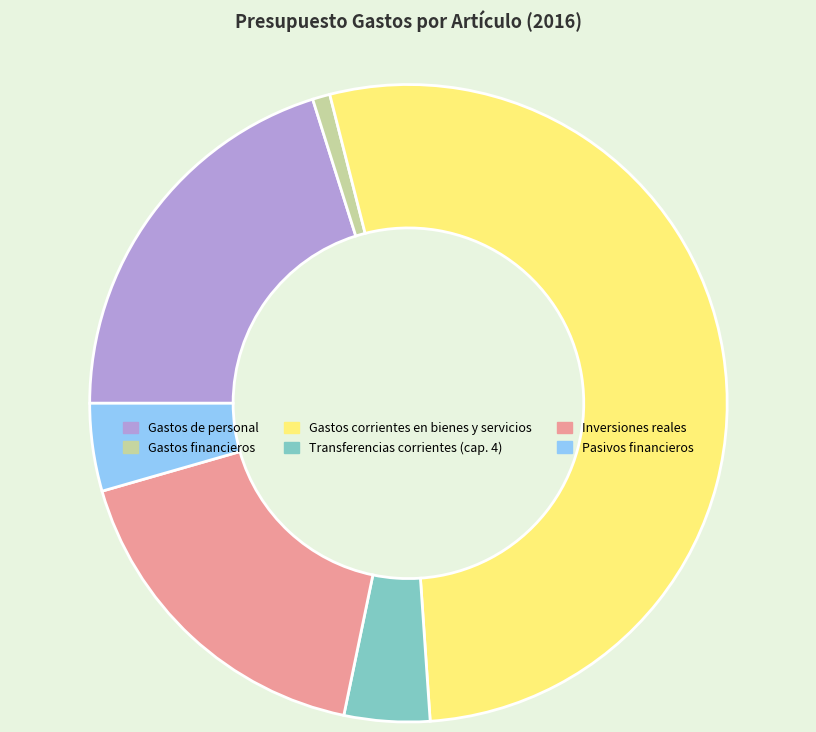

How many slices are in this pie chart?

6